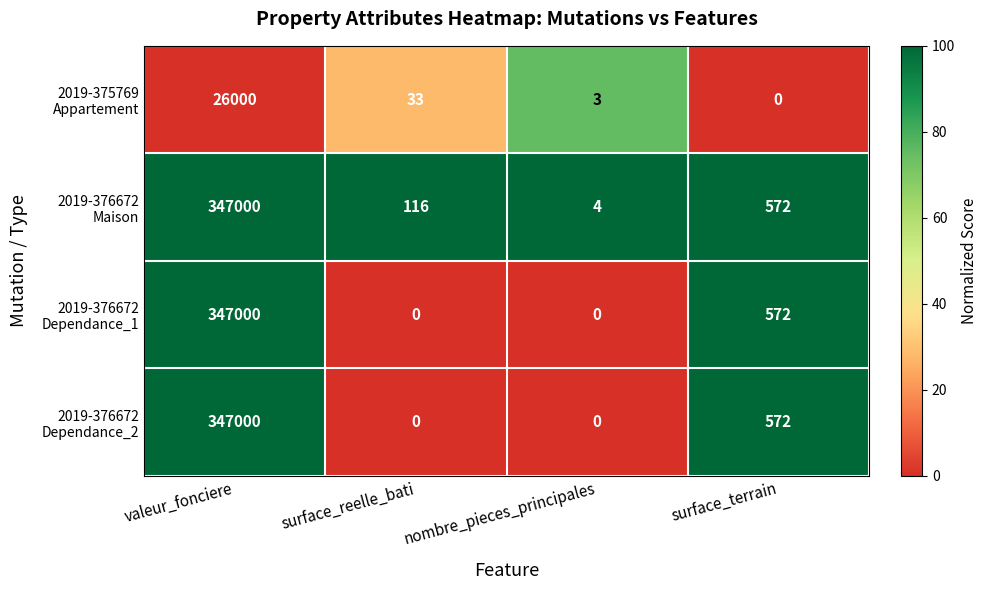

What is the spread (max minus min) of values at surface_terrain?

572